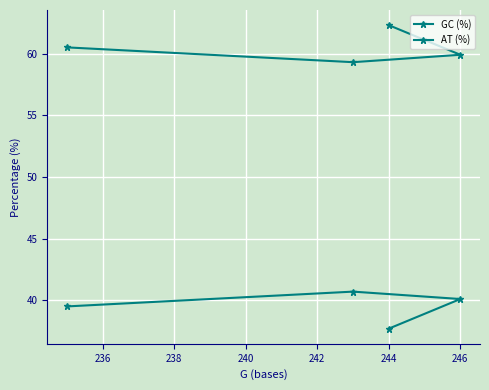

True or false: AT (%) and GC (%) intersect in this chart.

False